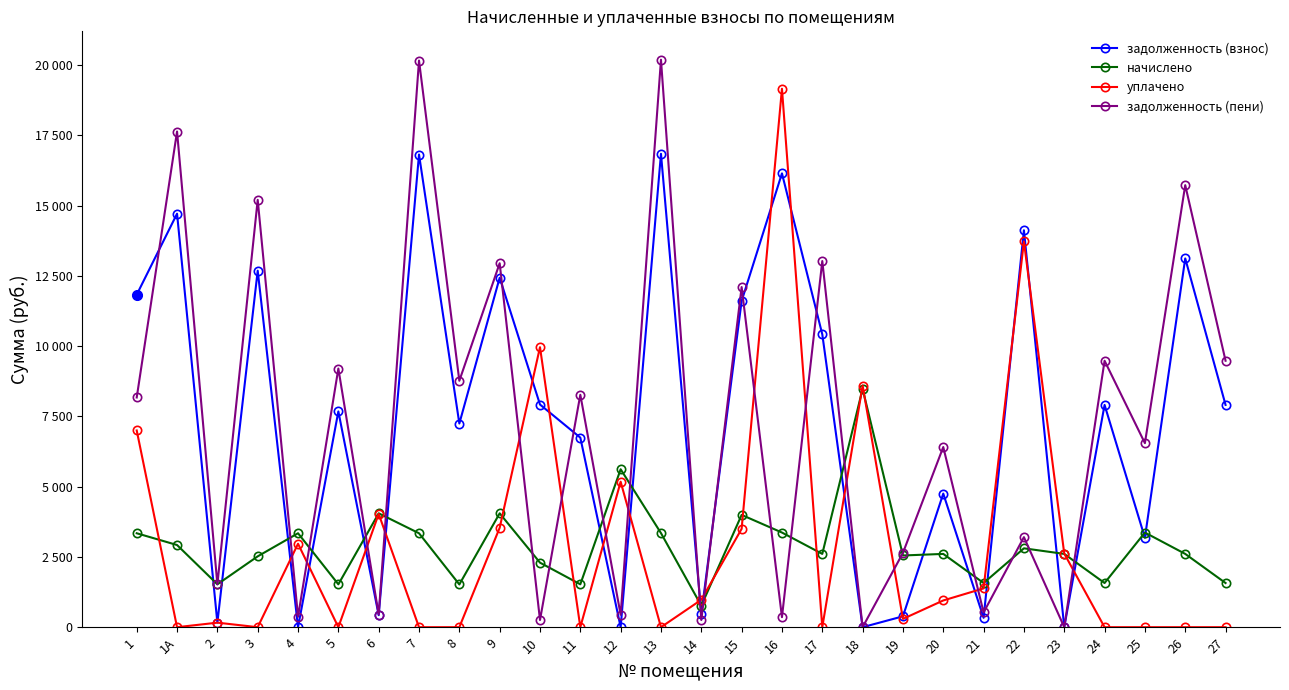

Which series has the largest total across all categories?

задолженность (взнос)